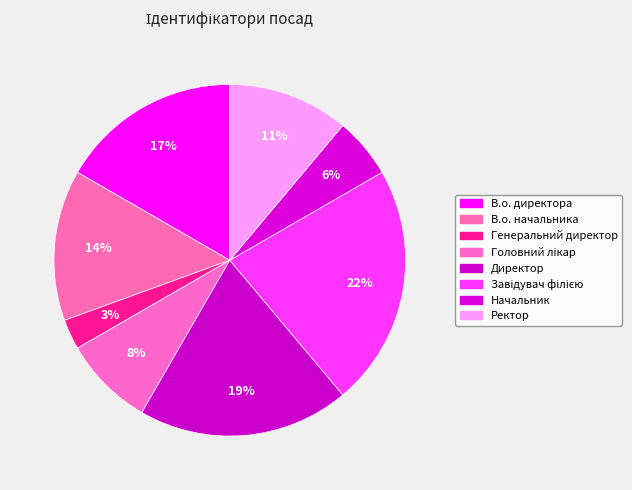

How many slices are in this pie chart?

8